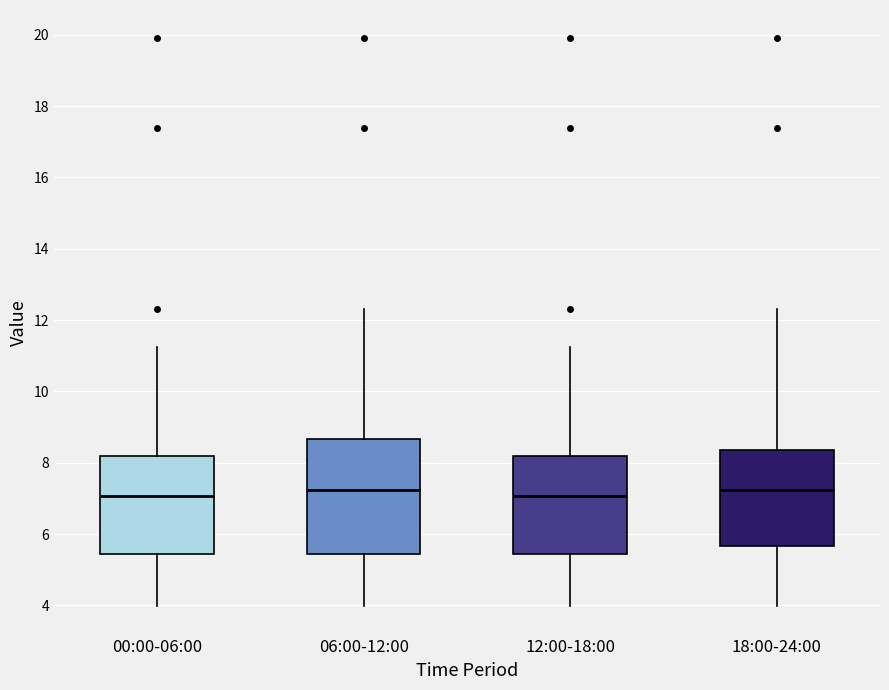

Reading left to right, read every box against the y-axis: the position of its median line, the range the box covers, and the ends of its whiskers. The values are not printed on the chart, so give them approximately, as read against the axis.

00:00-06:00: median 7.0, box 5.4 to 8.2, whiskers 4.0 to 11.2
06:00-12:00: median 7.2, box 5.4 to 8.6, whiskers 4.0 to 12.4
12:00-18:00: median 7.0, box 5.4 to 8.2, whiskers 4.0 to 11.2
18:00-24:00: median 7.2, box 5.6 to 8.4, whiskers 4.0 to 12.4